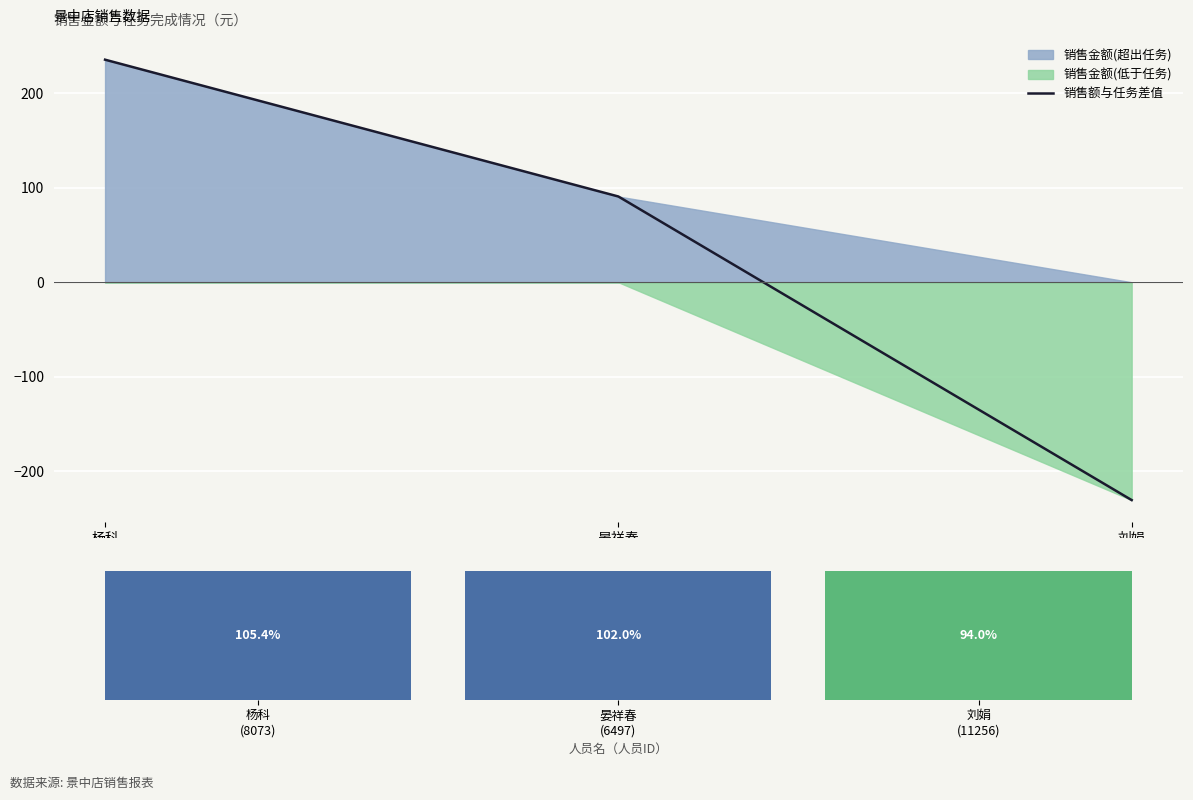

At which category does the chart reach its minimum across all series?

刘娟
(11256)